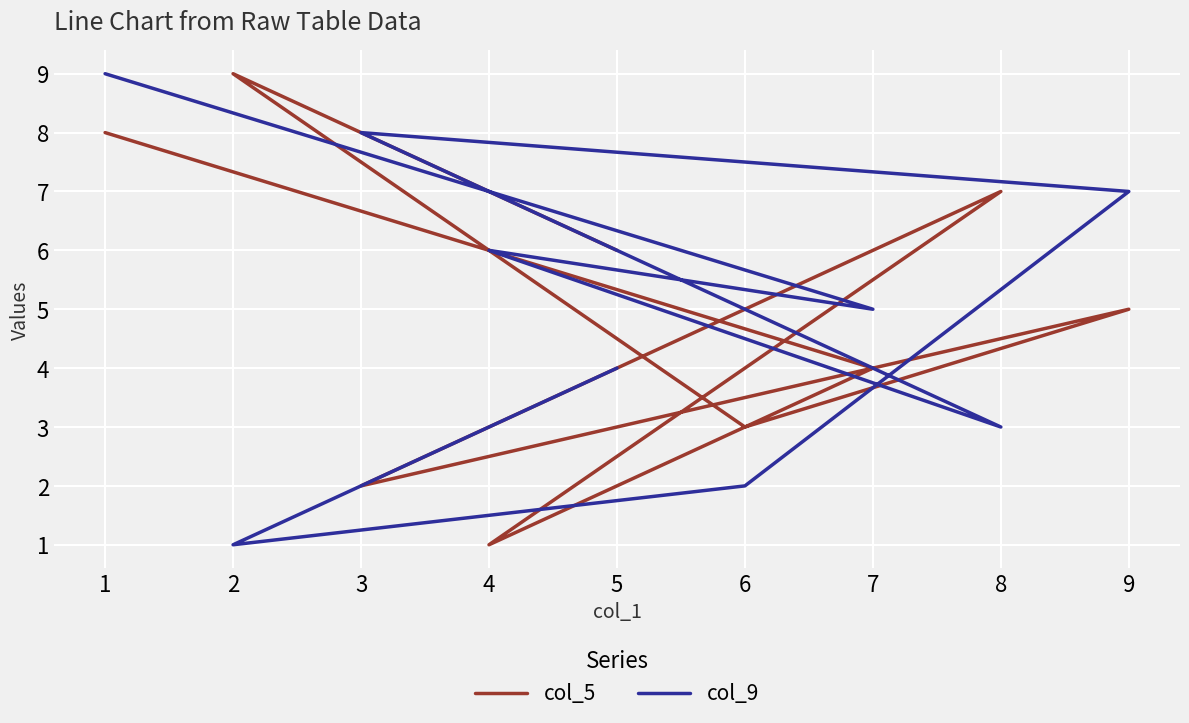

True or false: col_5 and col_9 cross at least once.

True